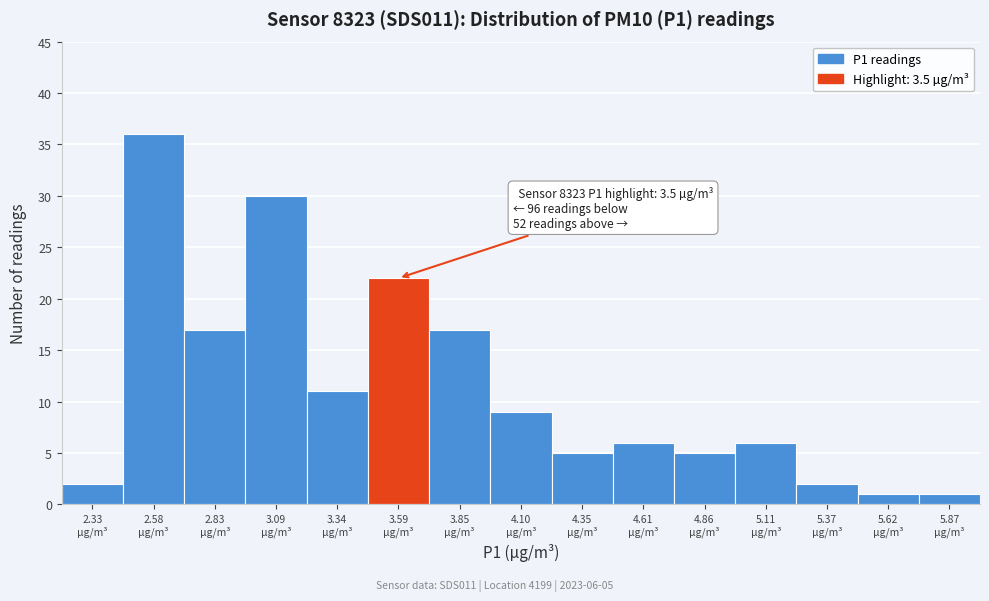

Which range on the x-axis has the tallest bar?

2.45 to 2.70